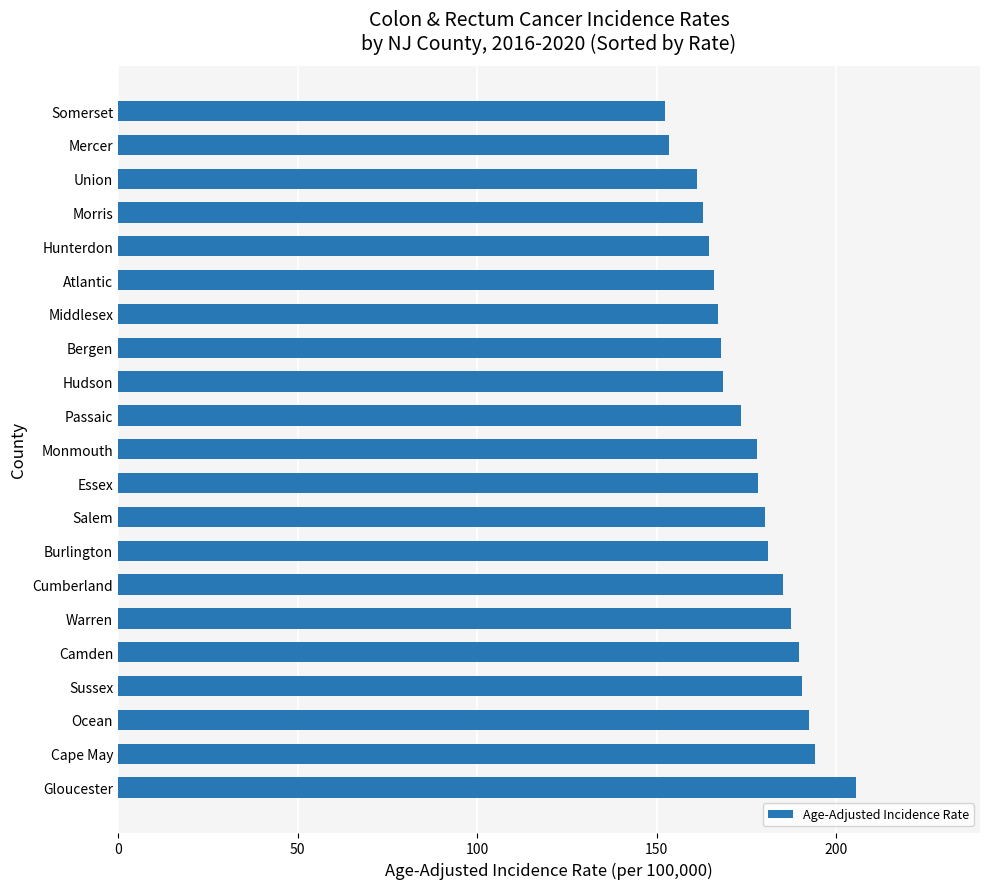

The chart shows a value of 254.0 at Salem. True or false?

False